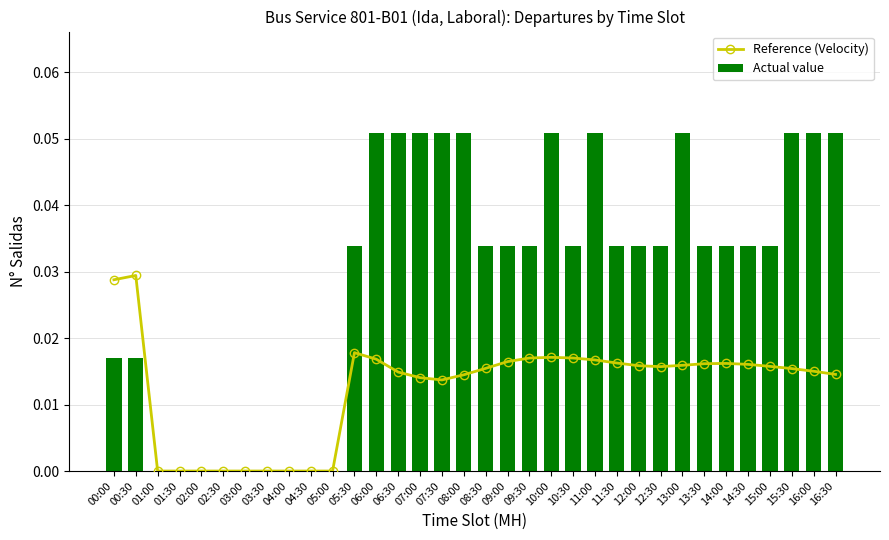

True or false: Reference (Velocity) has a value of 0.0 at 16:30.

True